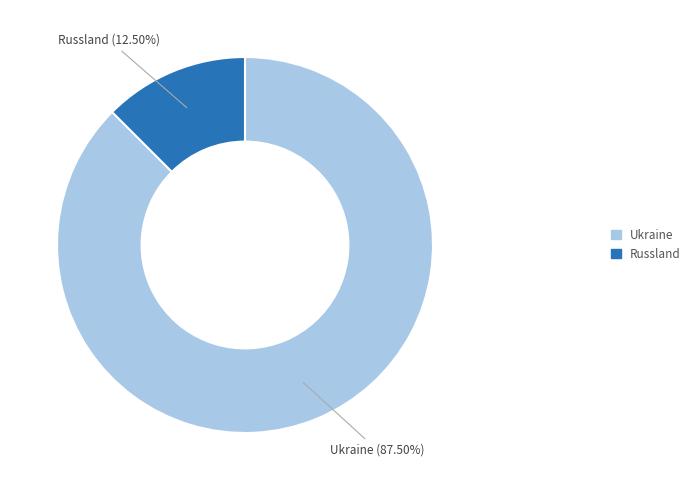

Count the number of slices in the pie.

2